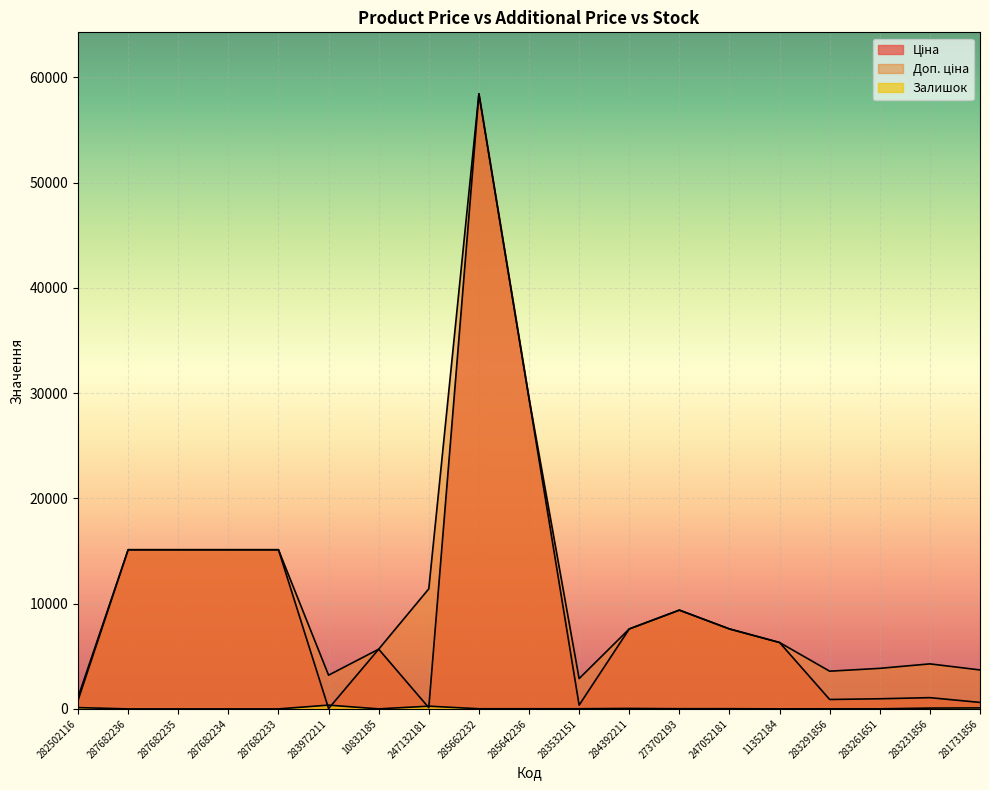

Reading left to right, list all the values displayed in this chart.

Ціна: 282502116=818.5	287682236=15120.0	287682235=15120.0	287682234=15120.0	287682233=15120.0	283972211=32.0	10832185=5673.8	247132181=114.1	285662232=58426.5	285642236=29491.5	283532151=359.9	284392211=7596.5	273702193=9384.0	247052181=7596.5	11352184=6308.8	283291856=895.9	283261651=963.5	283231856=1069.8	281731856=617.0
Доп. ціна: 282502116=1109.2	287682236=15120.0	287682235=15120.0	287682234=15120.0	287682233=15120.0	283972211=3205.0	10832185=5673.8	247132181=11410.0	285662232=58426.5	285642236=29491.5	283532151=2878.8	284392211=7596.5	273702193=9384.0	247052181=7596.5	11352184=6308.8	283291856=3583.6	283261651=3854.0	283231856=4279.1	281731856=3701.9
Залишок: 282502116=125.0	287682236=0.0	287682235=0.0	287682234=0.0	287682233=0.0	283972211=360.0	10832185=3.0	247132181=260.0	285662232=14.0	285642236=14.0	283532151=15.0	284392211=44.0	273702193=18.0	247052181=20.0	11352184=4.0	283291856=9.0	283261651=9.0	283231856=78.0	281731856=94.0